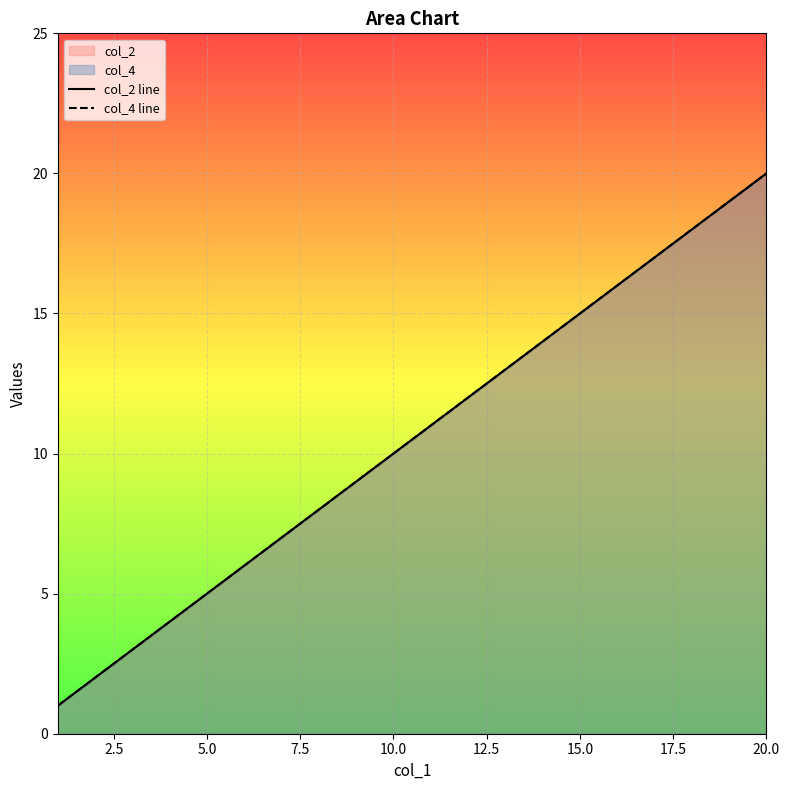

What is the highest value of the col_2 line series?

20